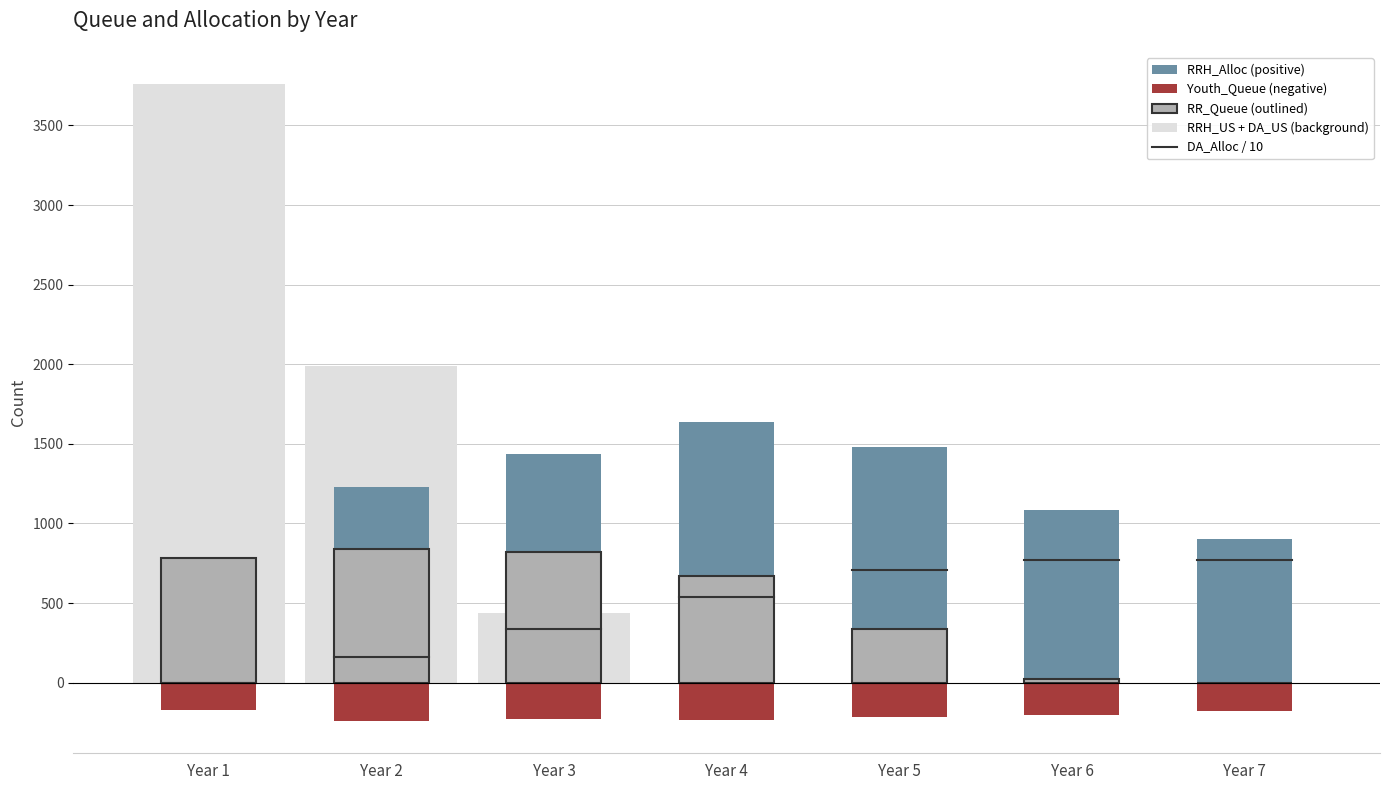

Does the chart contain stacked bars?

No